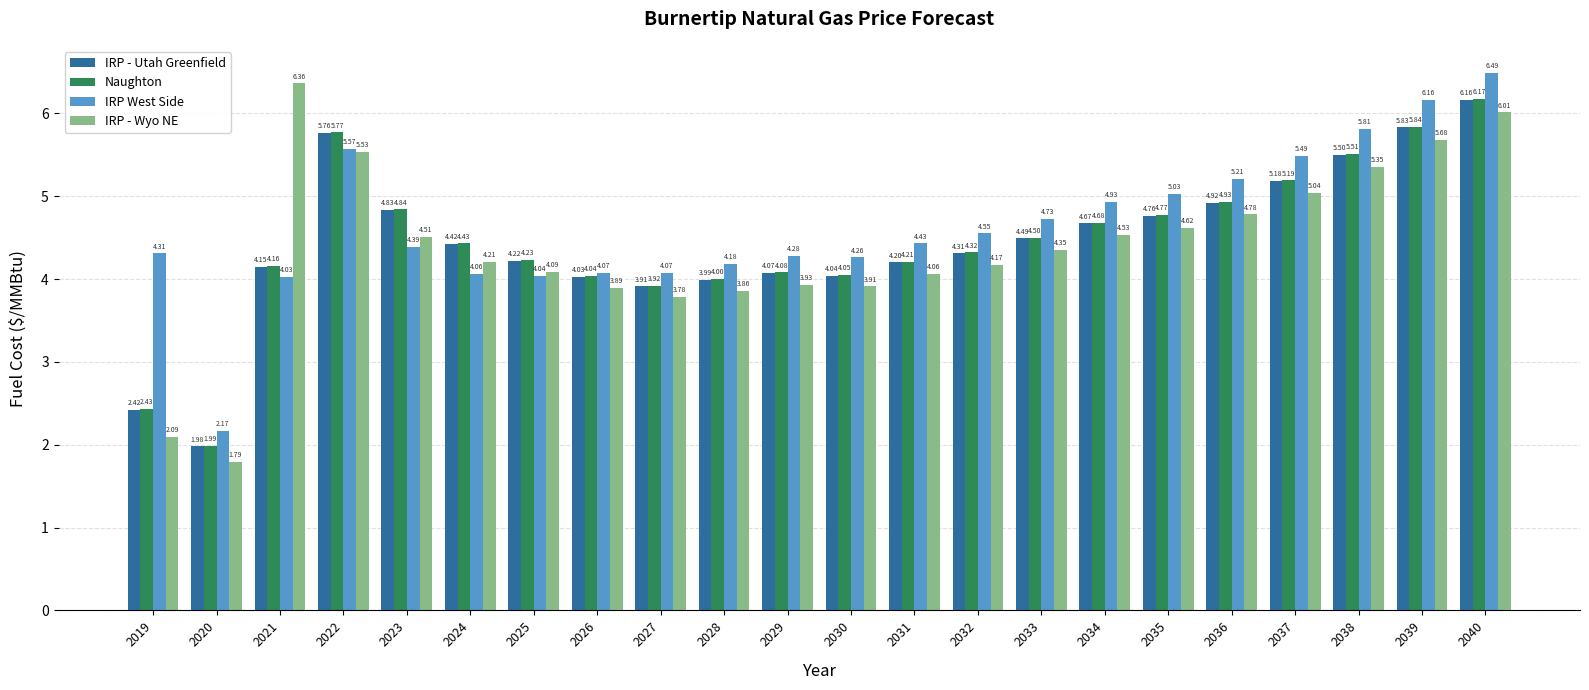

At how many categories does at least one series exceed 3?

21